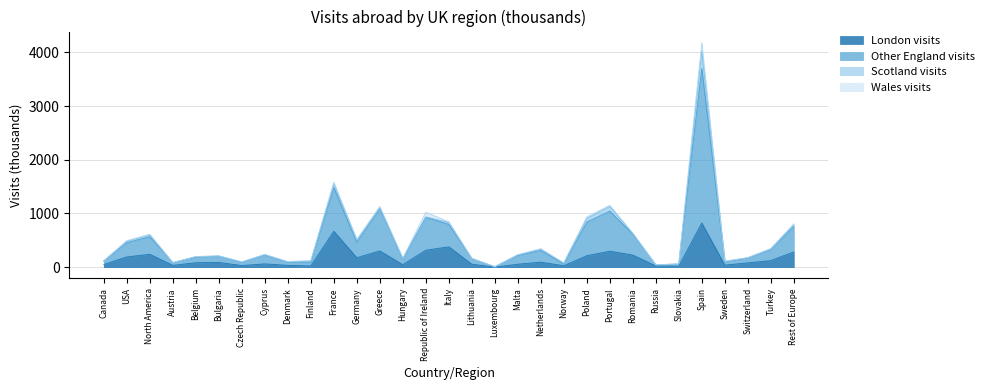

At which category is the sum across all series the highest?

Spain